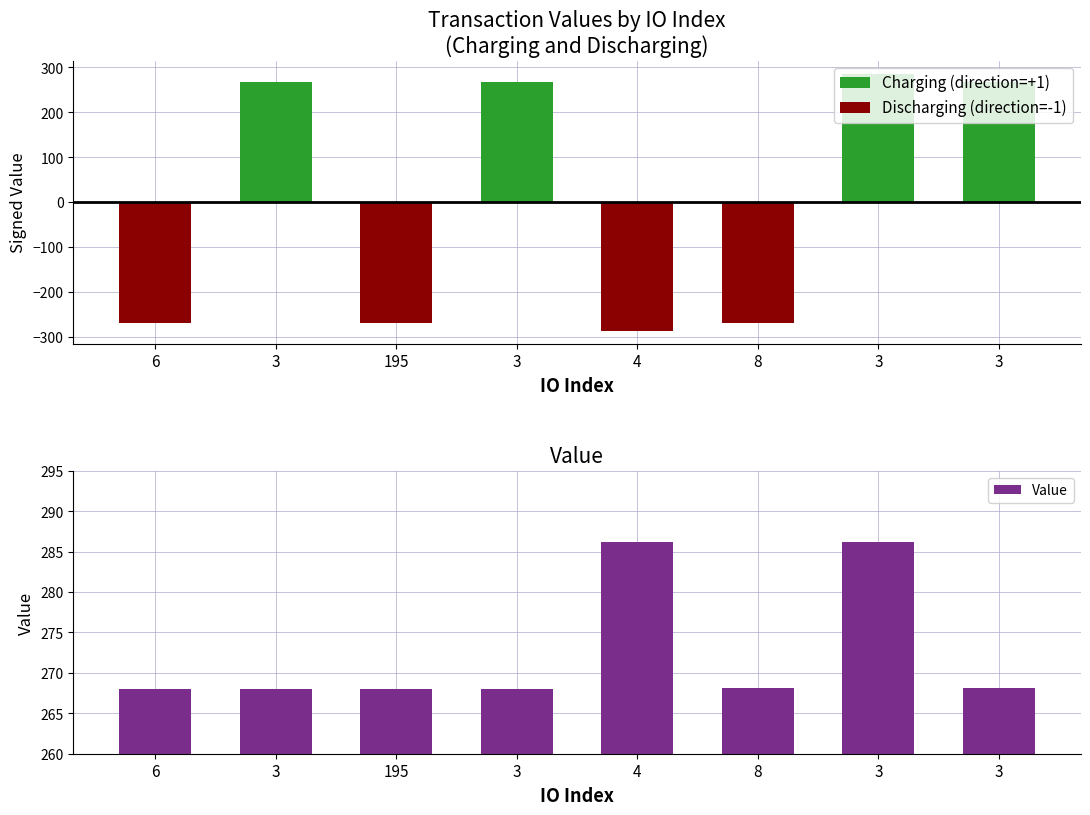

At 8, list the series in order from smallest to largest.

Discharging (direction=-1), Charging (direction=+1), Value